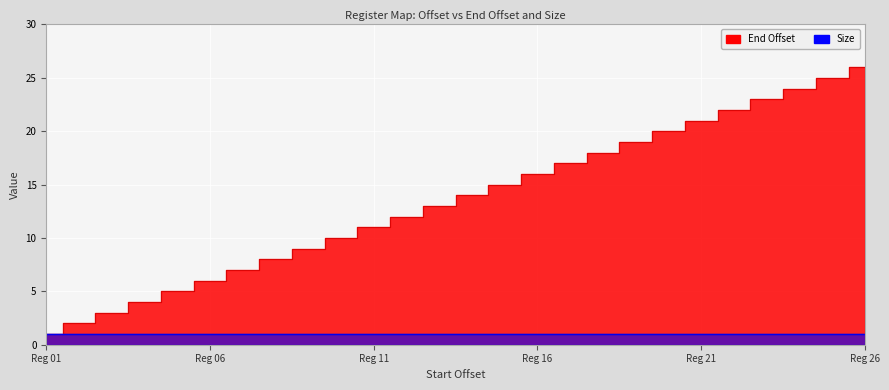

What is the difference between the second highest and second lowest values?

23